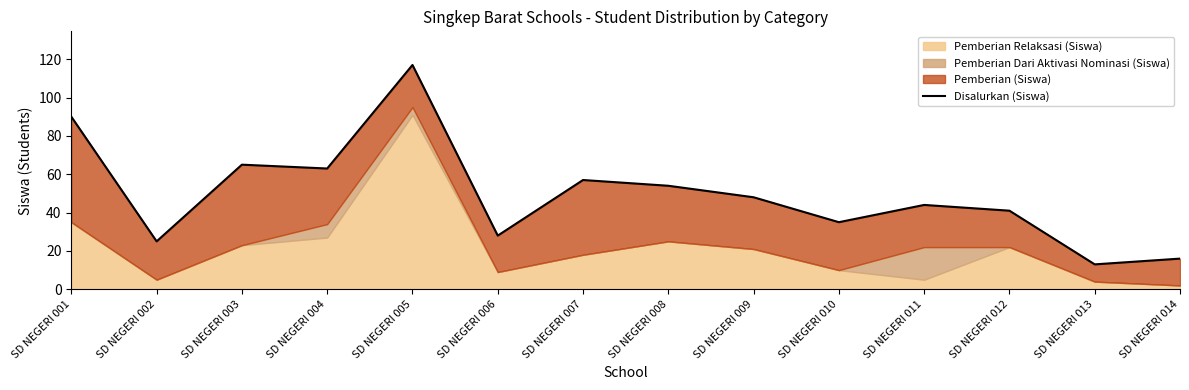

Which label corresponds to the largest value in the chart?

SD NEGERI 005